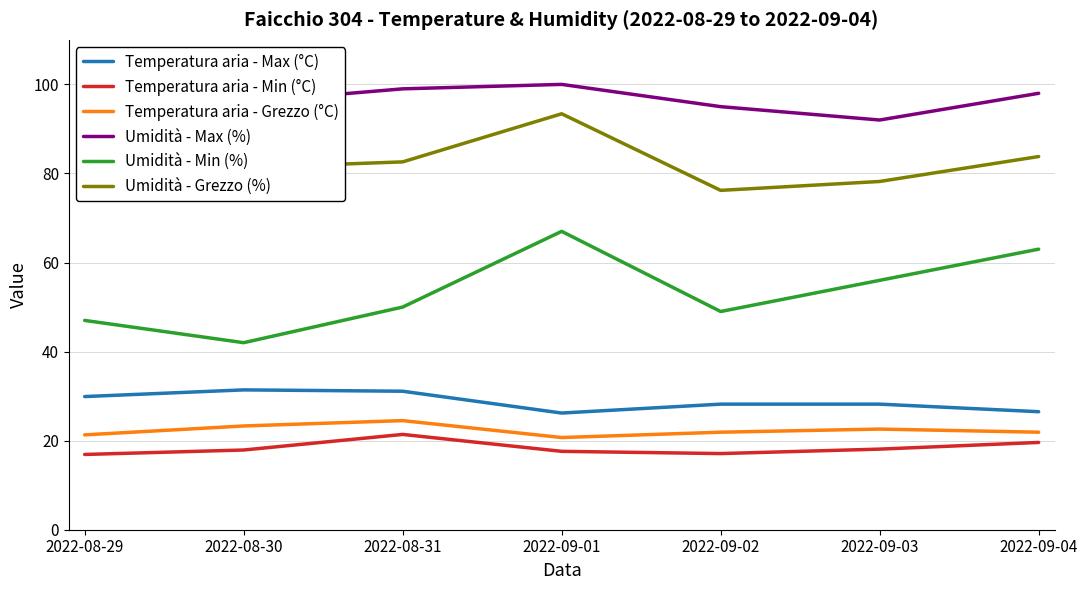

Which series has the widest spread of values?

Umidità - Min (%)